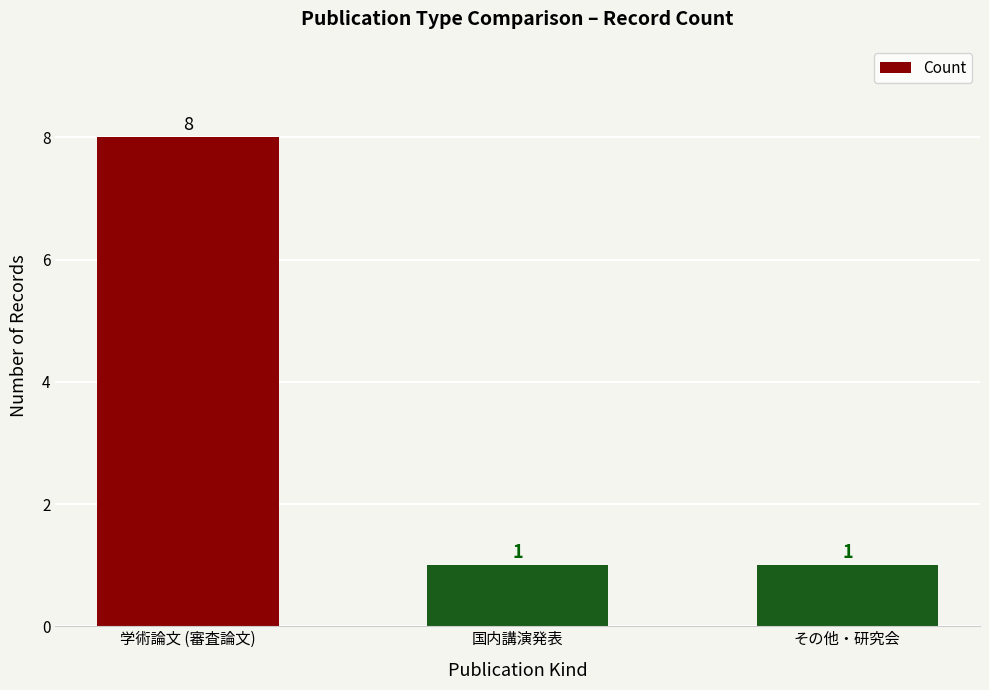

What is the greatest value displayed?

8